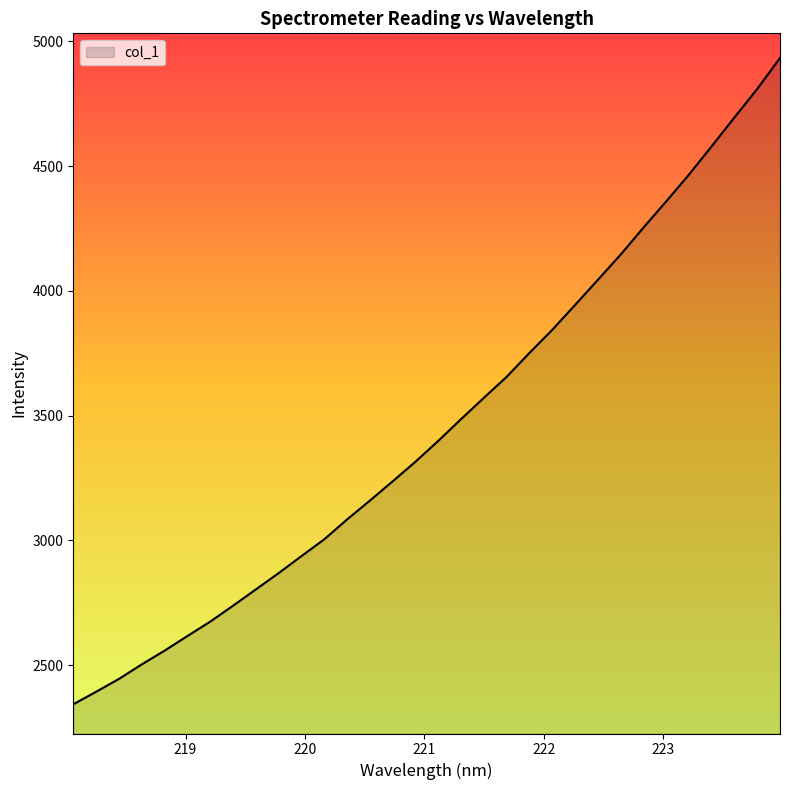

What is the greatest value displayed?

4933.9